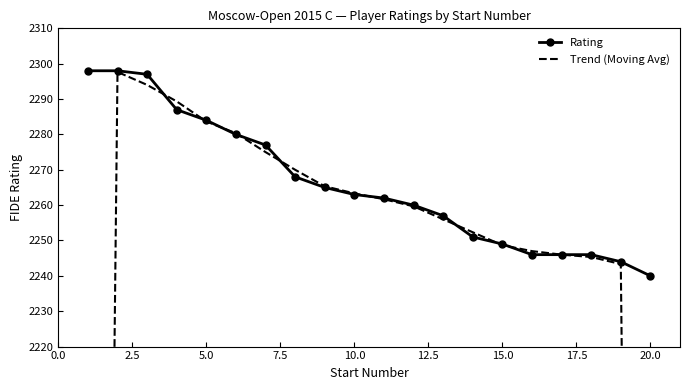

How many values in the Trend (Moving Avg) series exceed 2261?

10